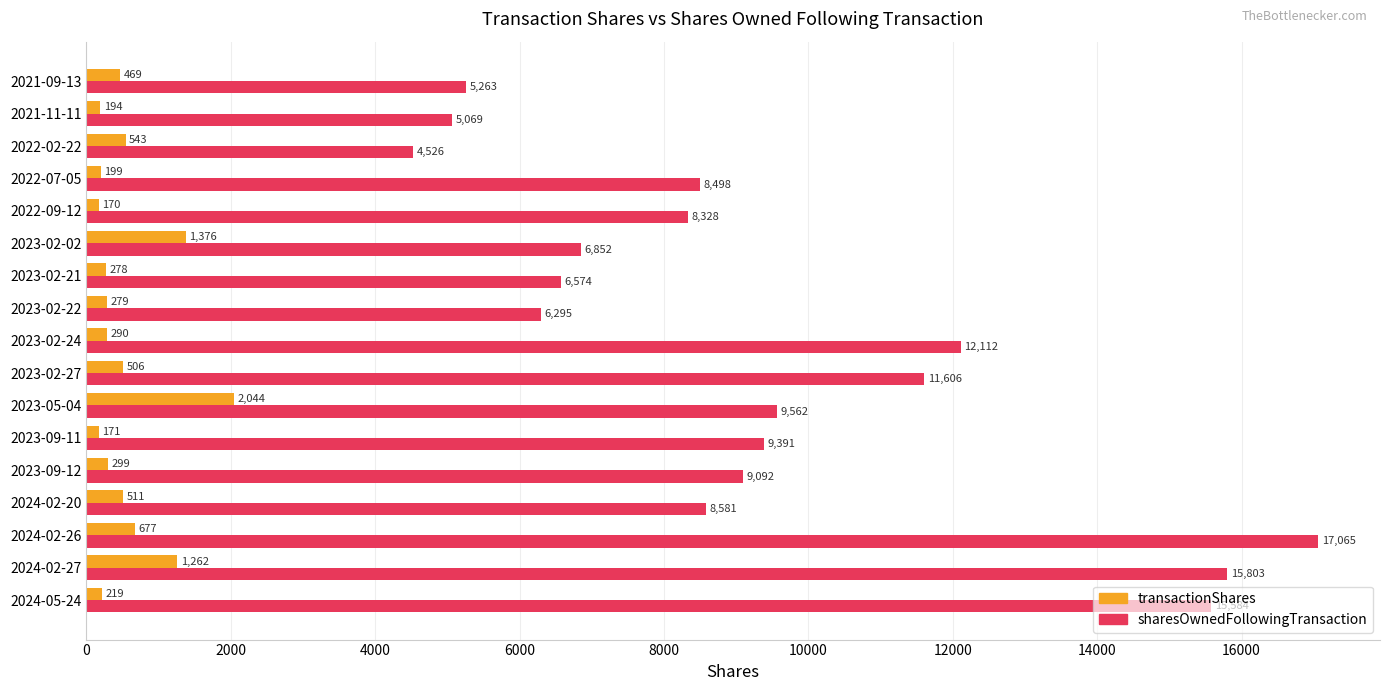

How many values in the sharesOwnedFollowingTransaction series are below 8581?

8